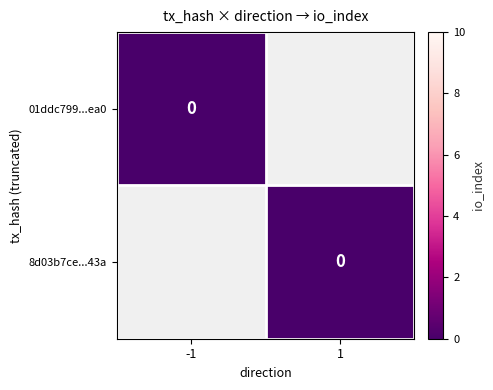

How many categories are shown in the chart?

2